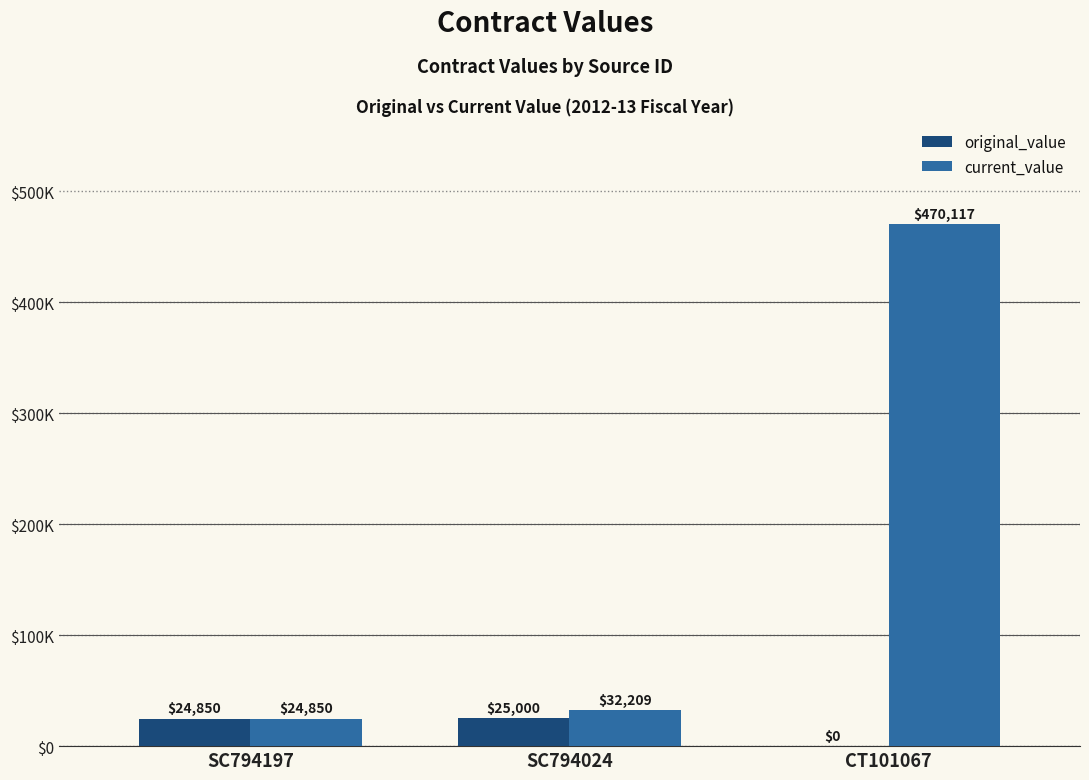

List the labels in order of current_value value, smallest first.

SC794197, SC794024, CT101067